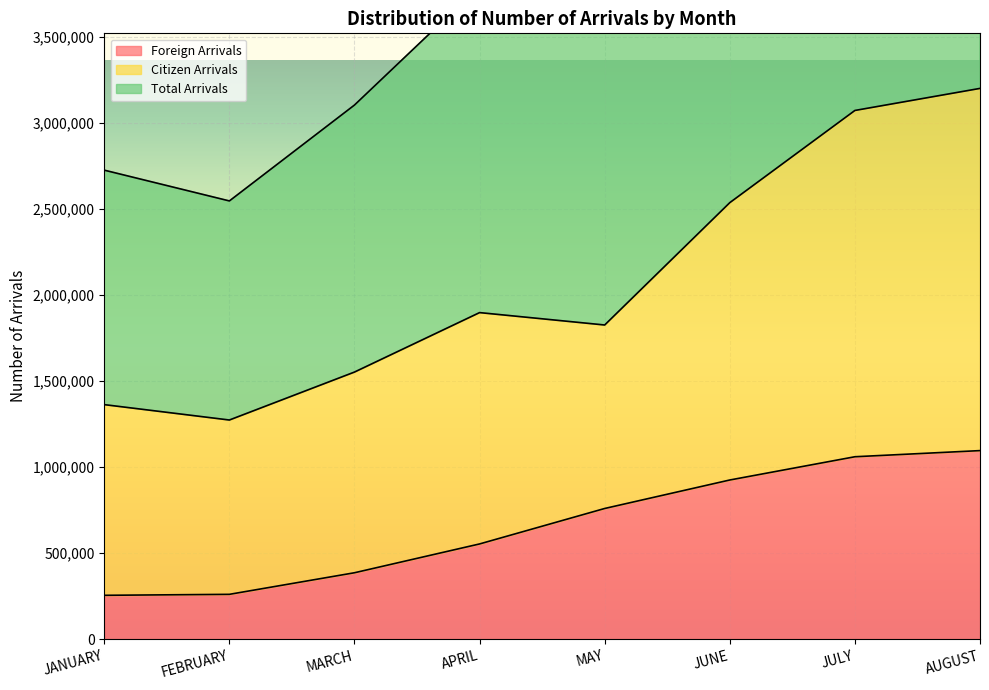

What is the difference between the maximum and minimum values in the Total Arrivals series?

1927997